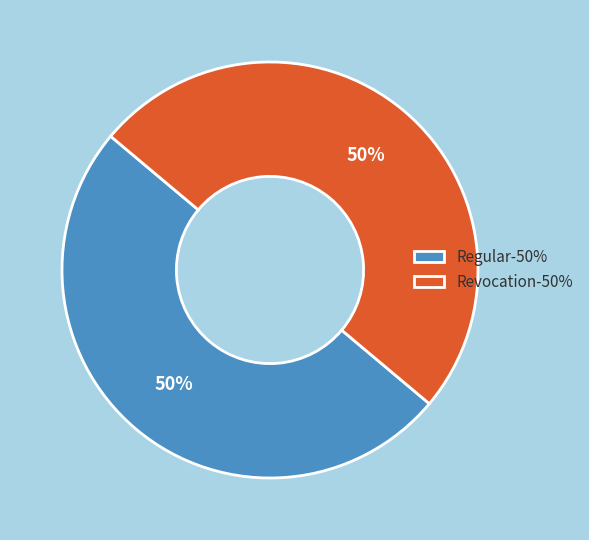

Count the number of slices in the pie.

2